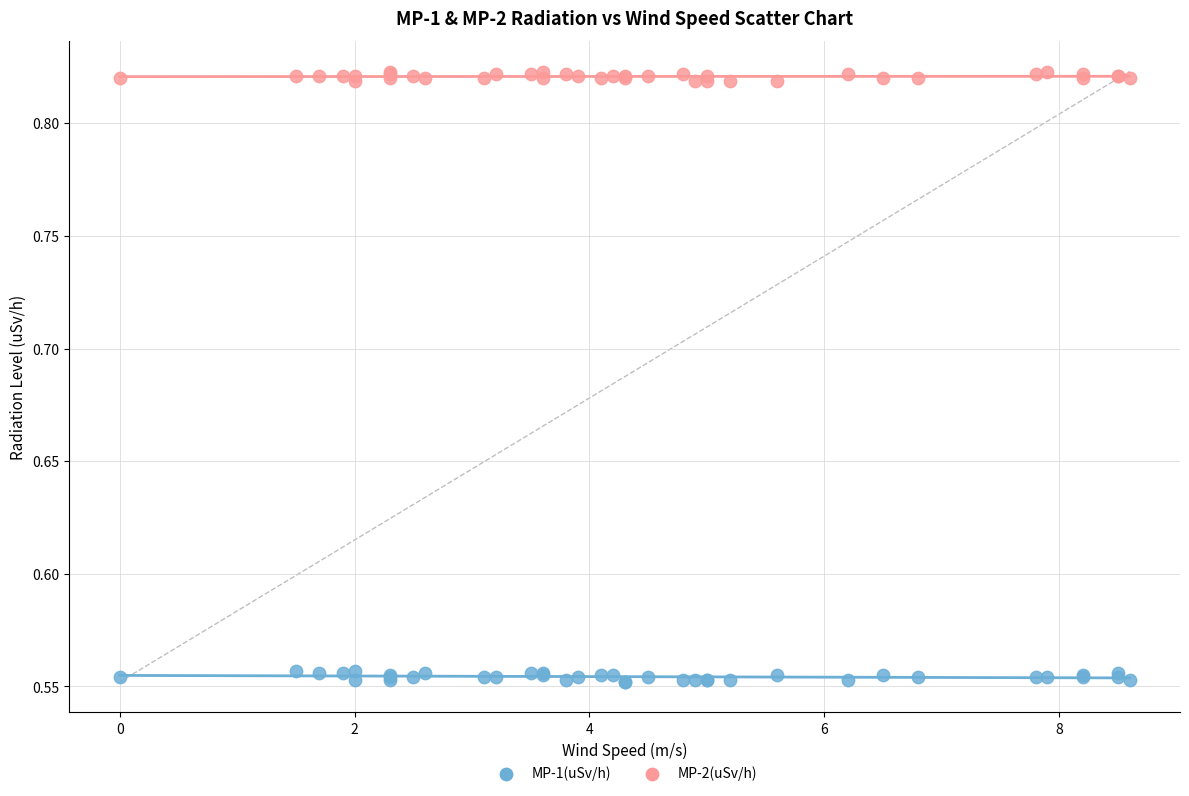

Which series contains the highest Y value?

MP-2(uSv/h)